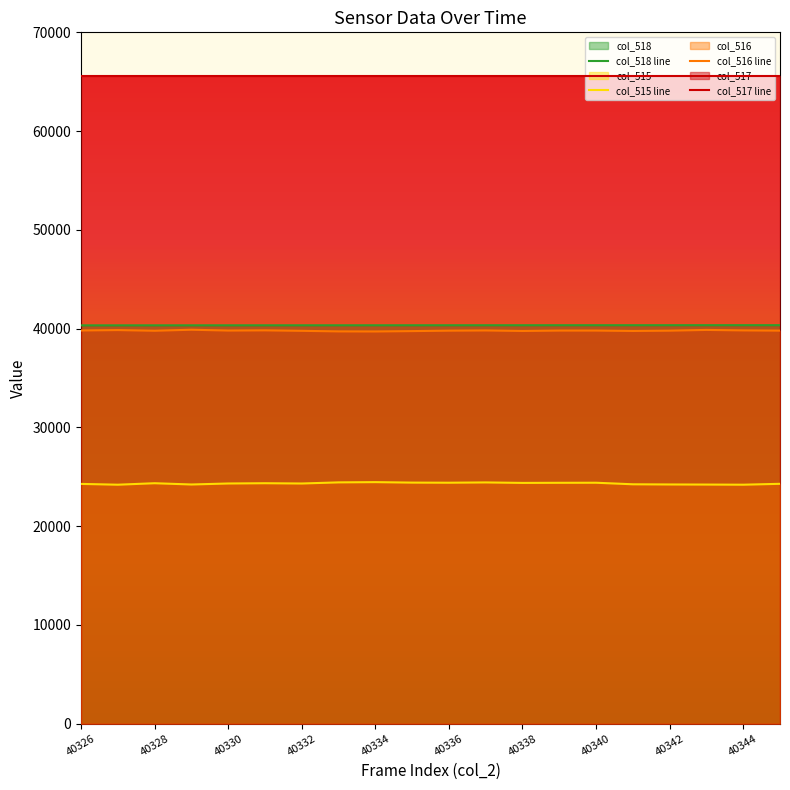

What is the sum of the col_518 line values at 40336 and 40330?

80666